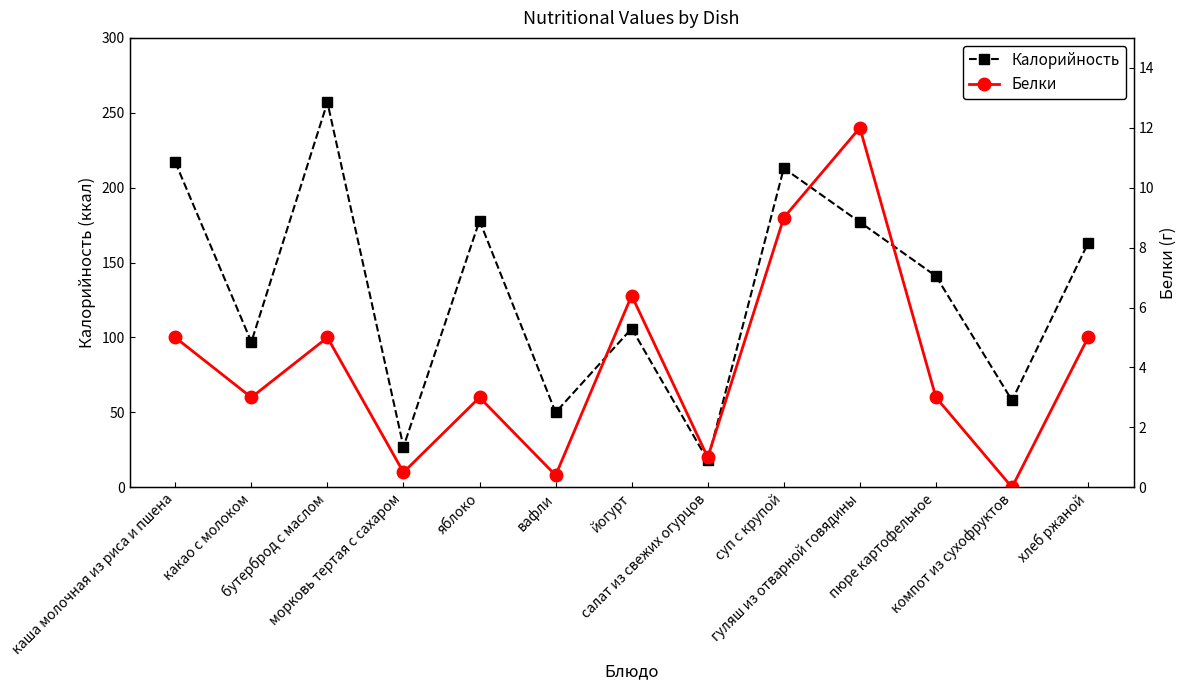

Where is the first local maximum for Белки?

бутерброд с маслом